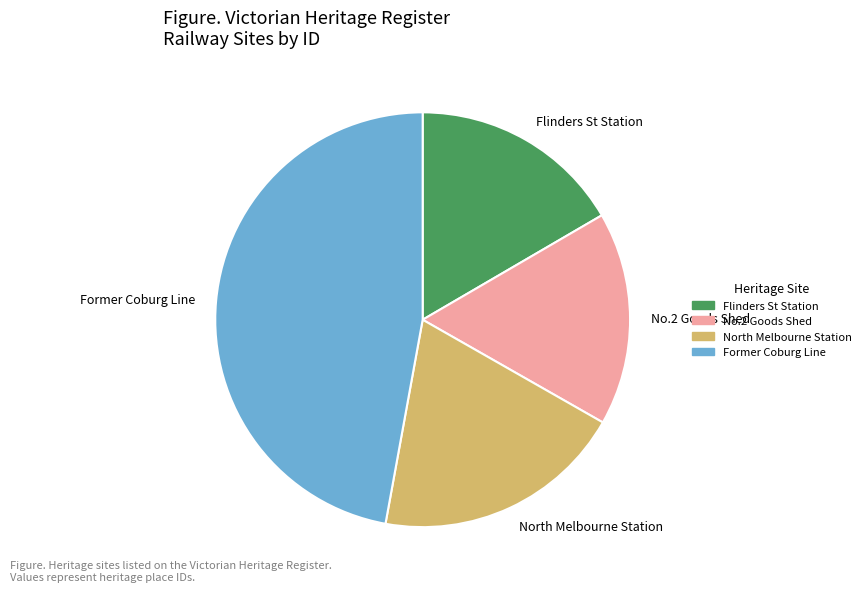

Is there any slice that represents more than half of the pie?

No